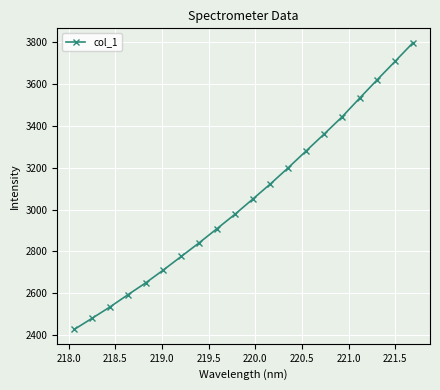

What is the minimum value shown in the chart?

2427.6